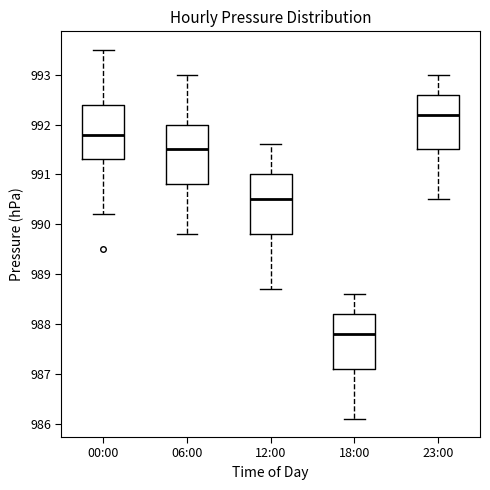

Reading left to right, transcribe this box plot: for each box, give where its median line is, the range the box spans, and where its two whiskers end, as read against the y-axis. The values are not printed on the chart, so give them approximately, as read against the axis.

00:00: median 991.8, box 991.3 to 992.4, whiskers 990.2 to 993.5
06:00: median 991.5, box 990.8 to 992.0, whiskers 989.8 to 993.0
12:00: median 990.5, box 989.8 to 991.0, whiskers 988.7 to 991.6
18:00: median 987.8, box 987.1 to 988.2, whiskers 986.1 to 988.6
23:00: median 992.2, box 991.5 to 992.6, whiskers 990.5 to 993.0